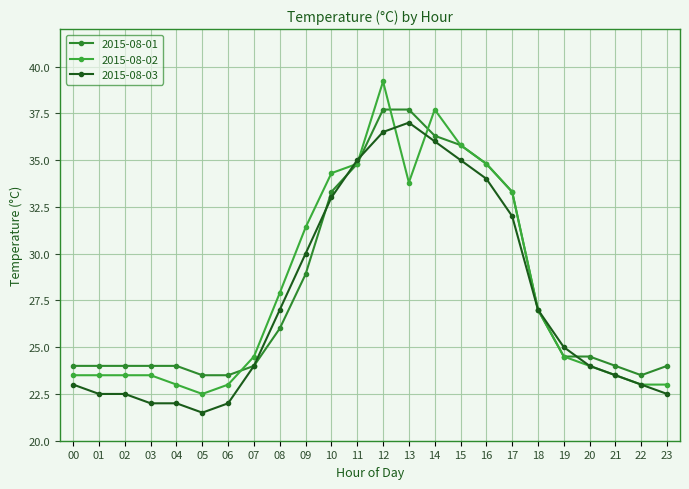

How many data points does each series have?

24